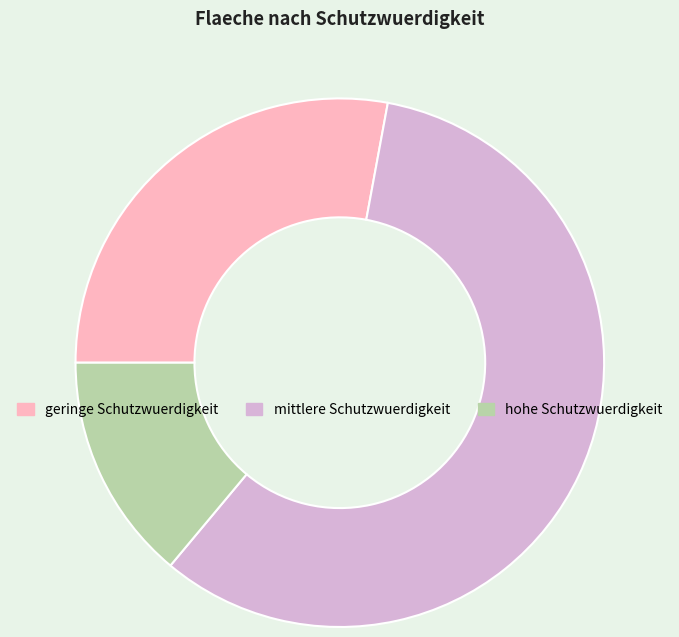

Which has a higher value, mittlere Schutzwuerdigkeit or hohe Schutzwuerdigkeit?

mittlere Schutzwuerdigkeit